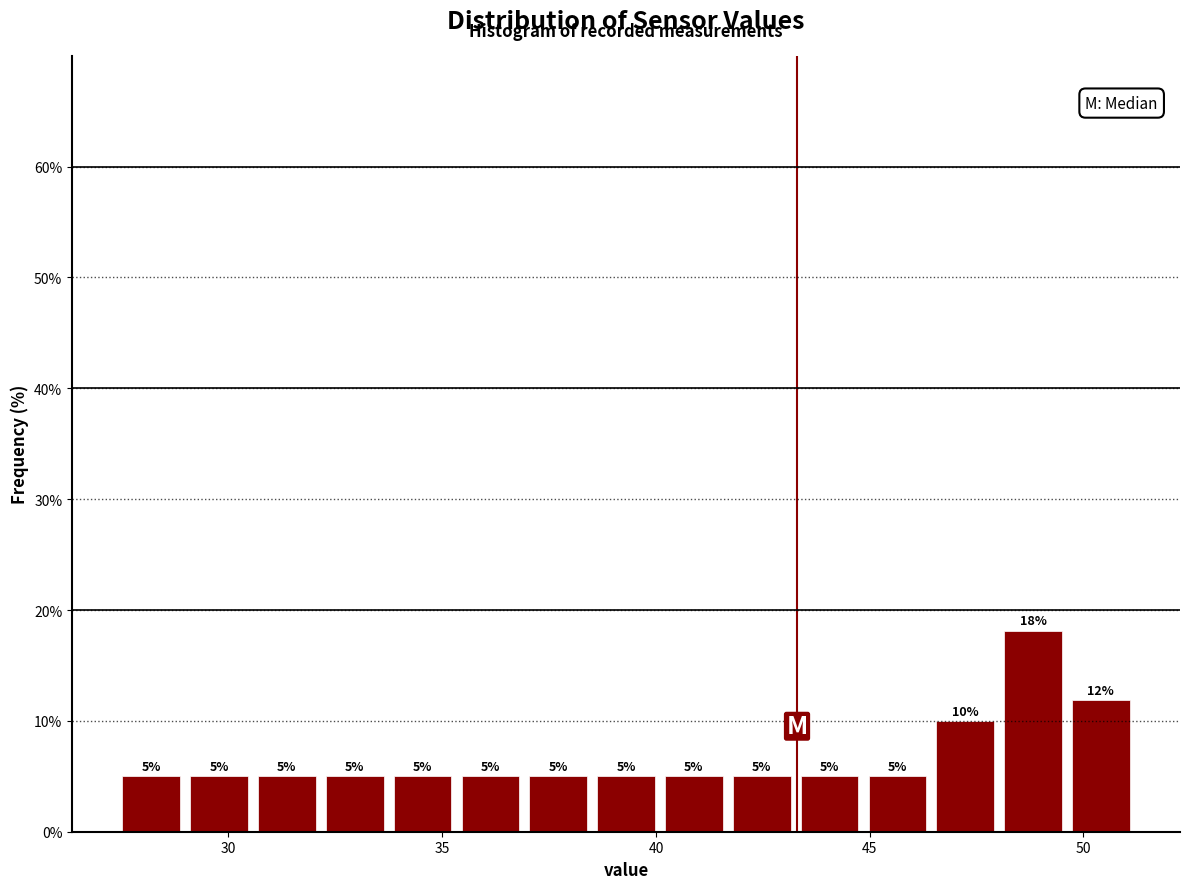

Read against the x-axis, roughly where is the centre of the tallest bar?

49.0